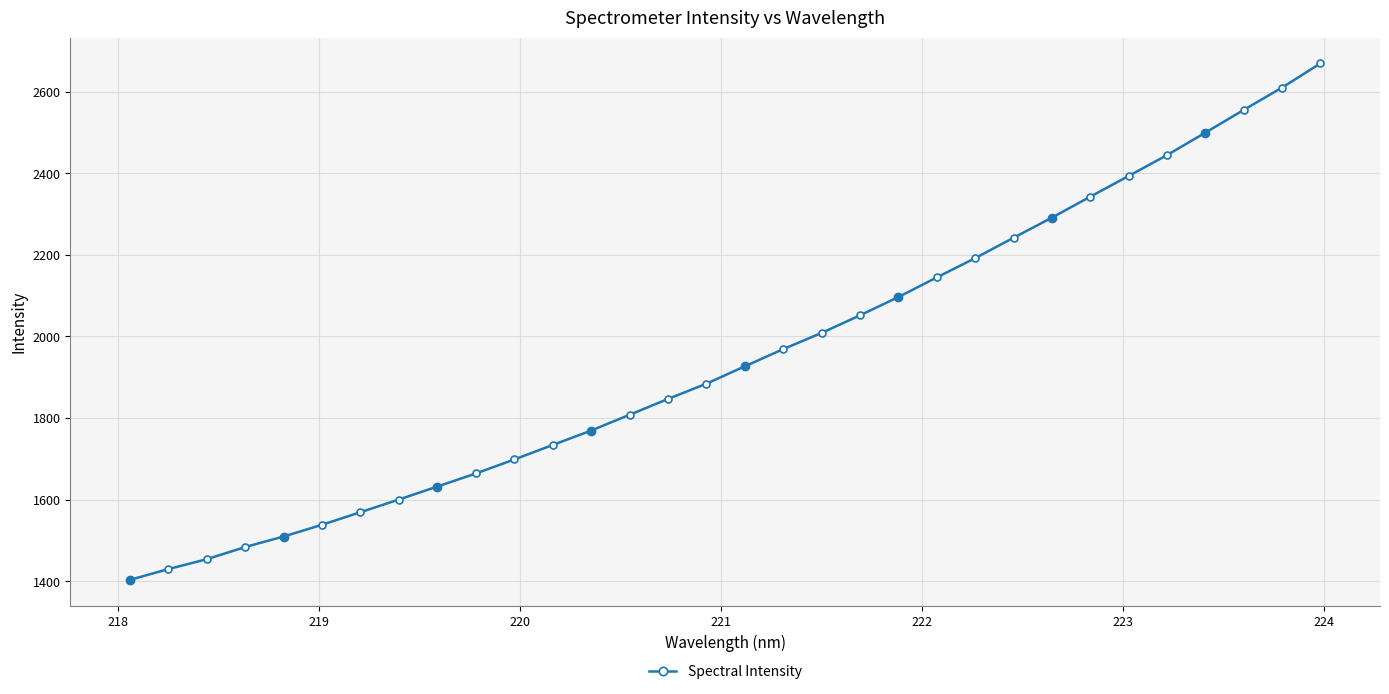

Reading right to left, list all the values displayed in this chart.

223.9802=2669.9	223.7895=2610.5	223.5987=2555.7	223.408=2499.9	223.2172=2444.8	223.0264=2393.6	222.8355=2342.8	222.6447=2291.4	222.4538=2242.0	222.263=2192.0	222.0721=2144.8	221.8812=2096.6	221.6902=2051.8	221.4993=2008.6	221.3083=1968.9	221.1174=1926.7	220.9264=1884.1	220.7354=1846.7	220.5444=1807.9	220.3533=1769.2	220.1623=1733.8	219.9712=1698.3	219.7801=1663.9	219.589=1632.0	219.3979=1600.2	219.2067=1569.0	219.0156=1538.2	218.8244=1509.4	218.6332=1483.6	218.442=1453.7	218.2508=1429.4	218.0596=1403.0